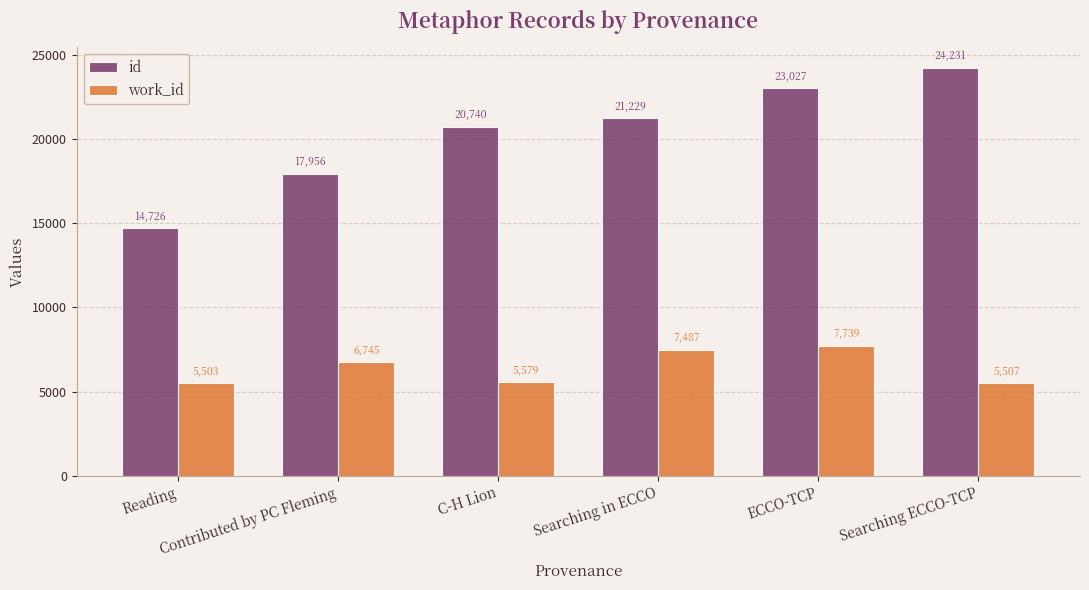

How many groups of bars are there?

6